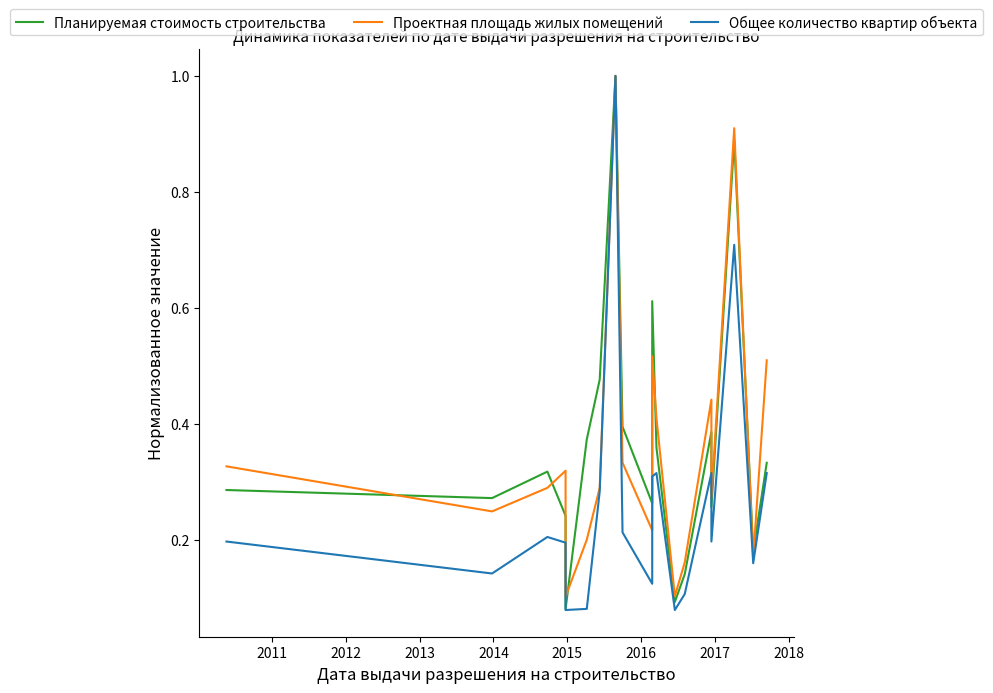

At how many categories does at least one series exceed 0?

20